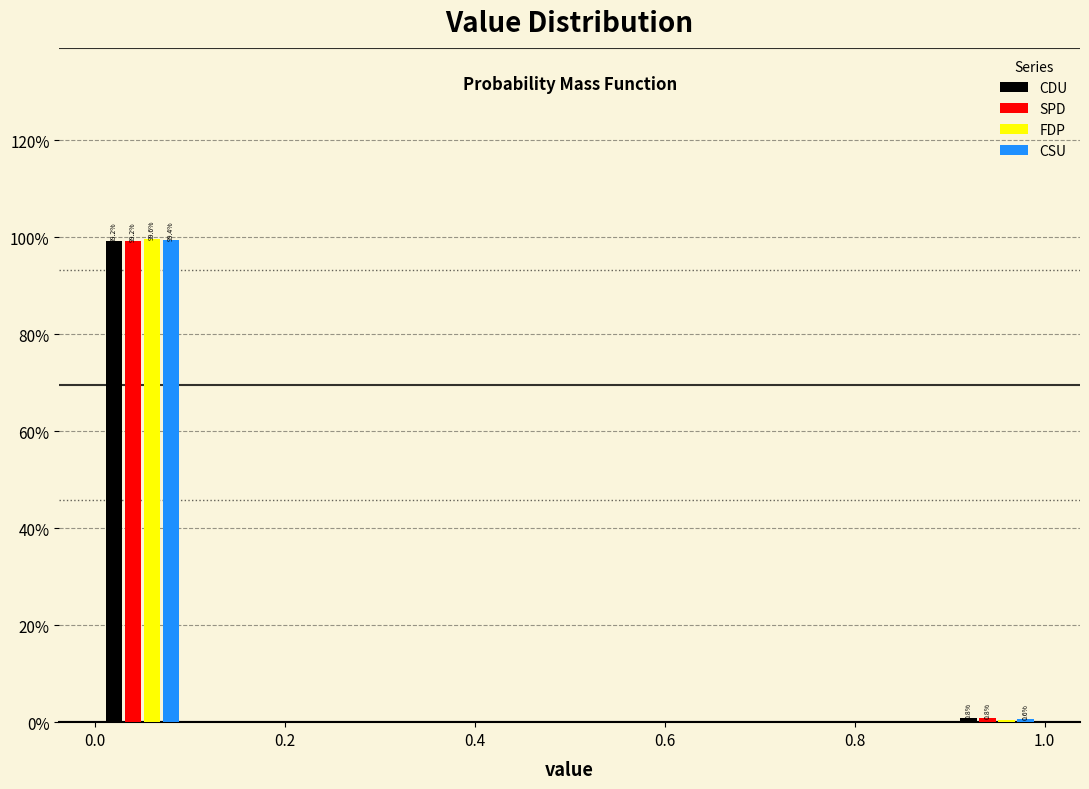

In the CSU series, which range on the x-axis has the tallest bar?

0.0 to 0.1